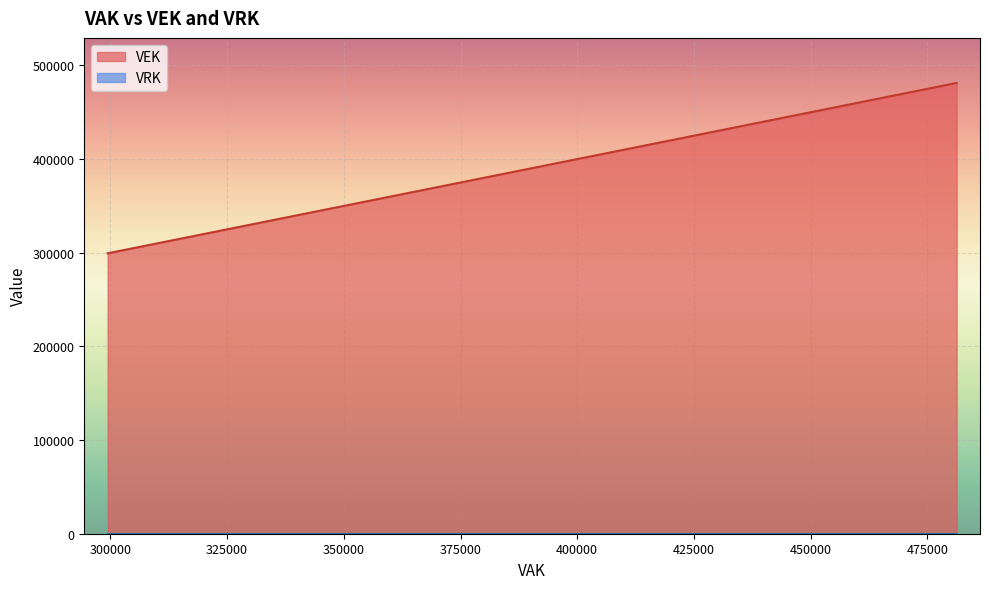

Which series has the largest range (max minus min)?

VEK